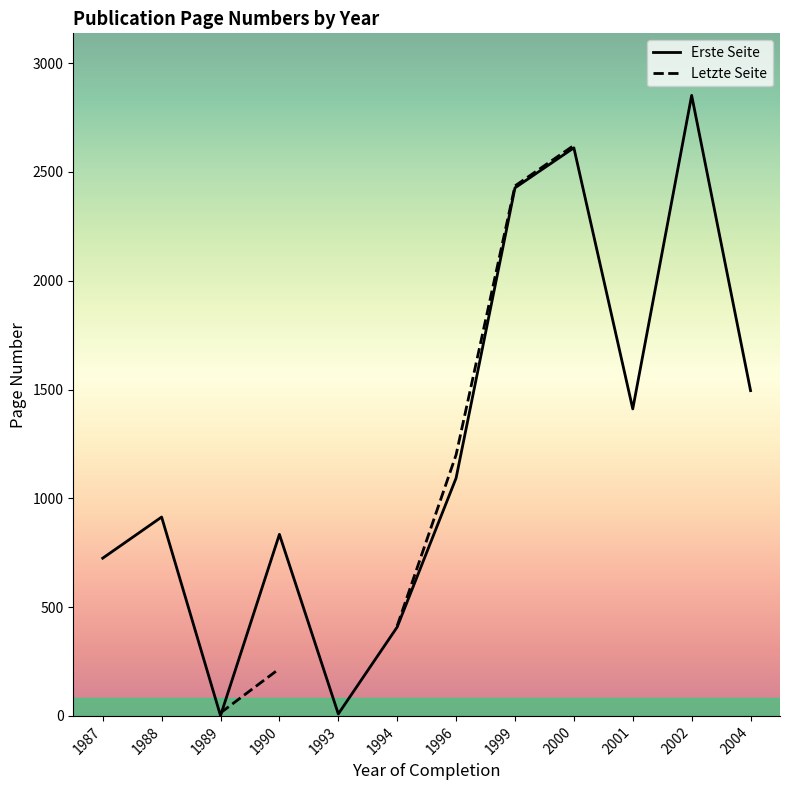

What is the minimum value shown in the chart?

1.0